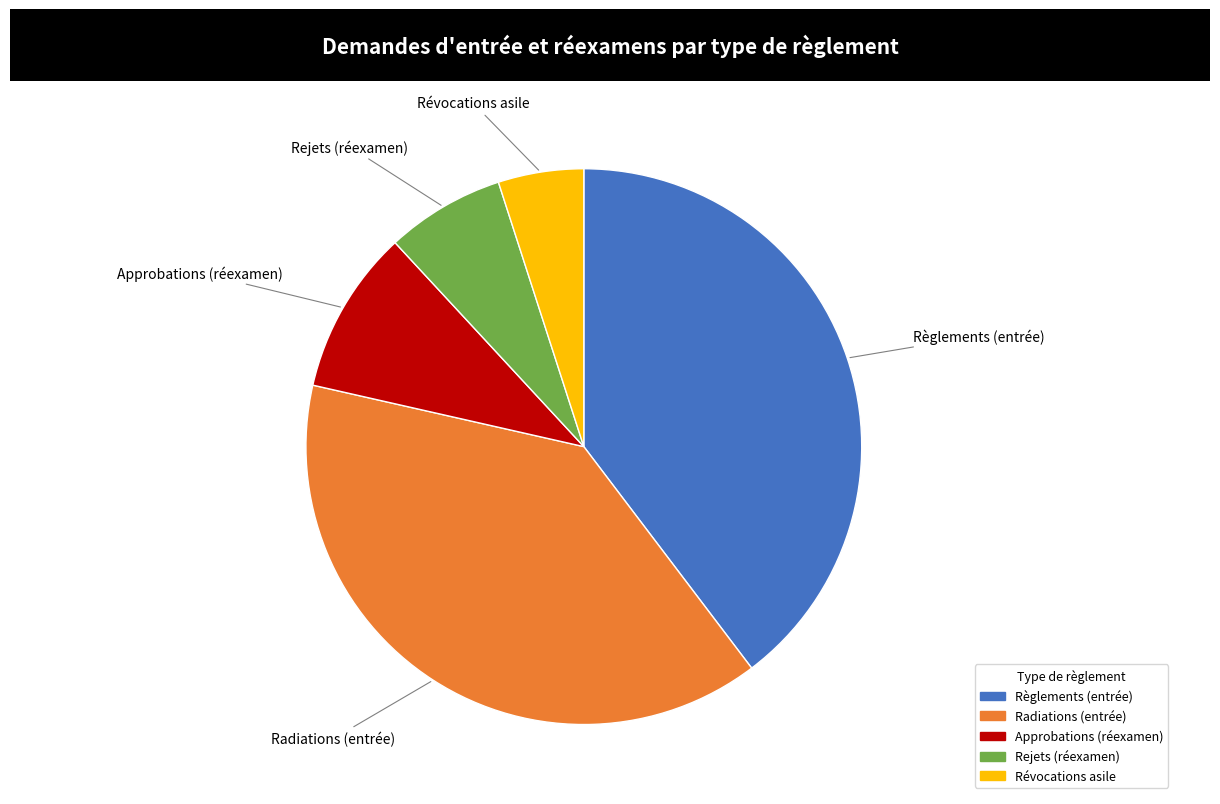

Combined, do Approbations (réexamen) and Règlements (entrée) account for over 50%?

No